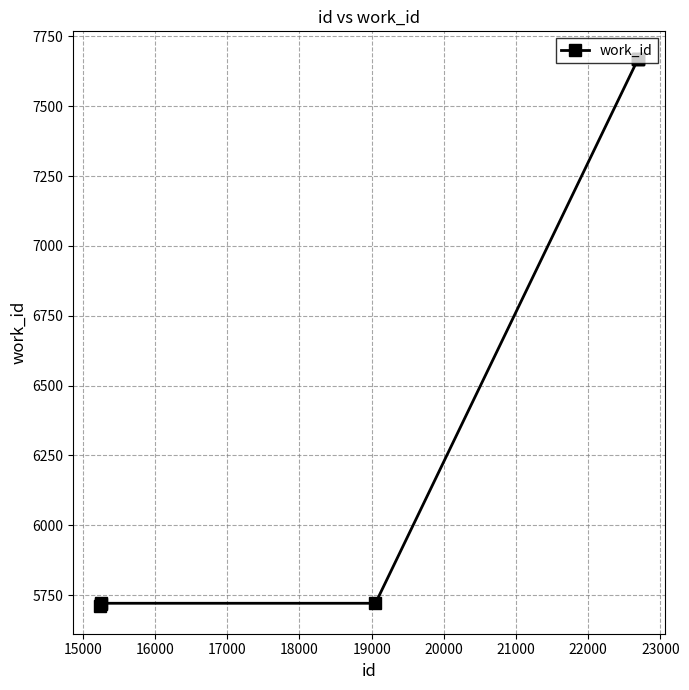

What is the value of the 2nd point from the left?

5719